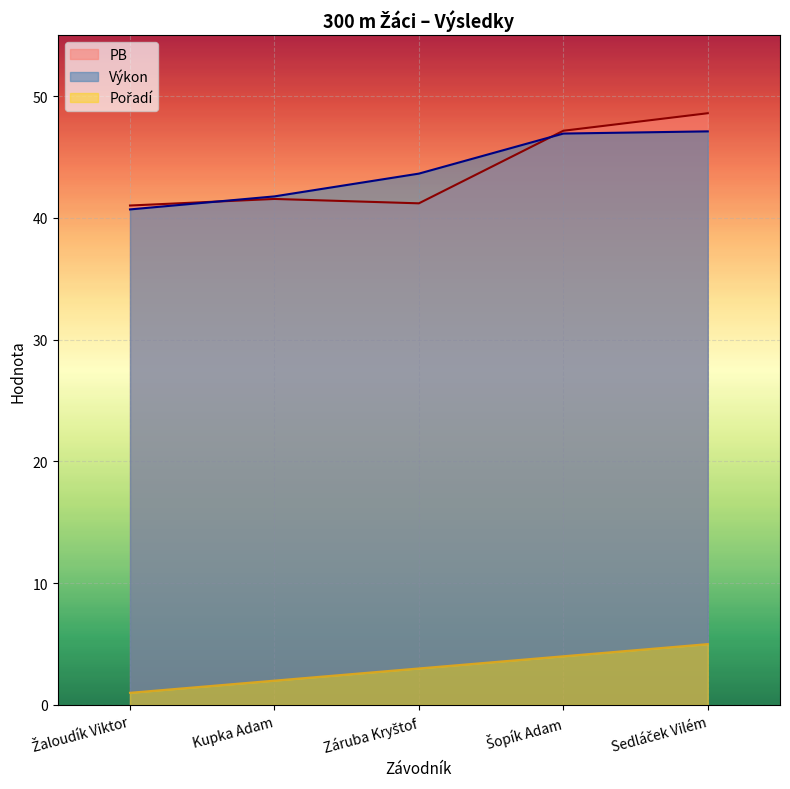

Reading left to right, what are all the values shown in this chart?

Pořadí: 1.0	2.0	3.0	4.0	5.0
Výkon: 40.7	41.8	43.6	46.9	47.1
PB: 41.0	41.6	41.2	47.2	48.6